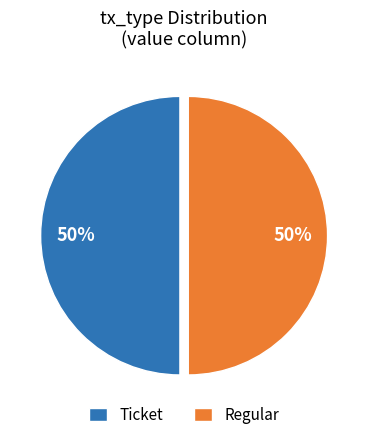

The Ticket slice represents 50% of the pie. True or false?

True